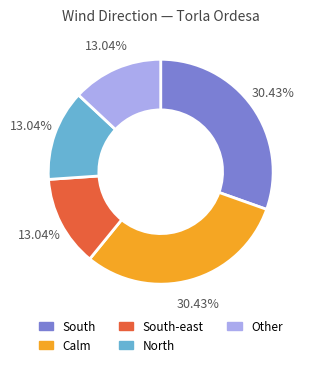

Does any single category account for the majority?

No